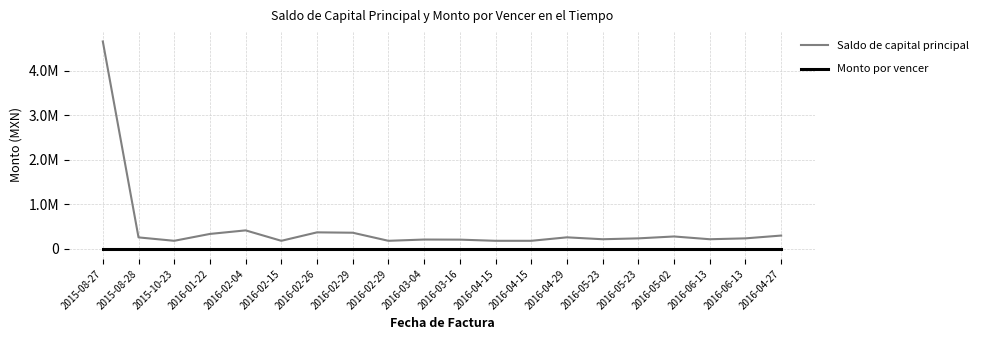

Where is Saldo de capital principal nearest to the value 2416550?

2016-02-04